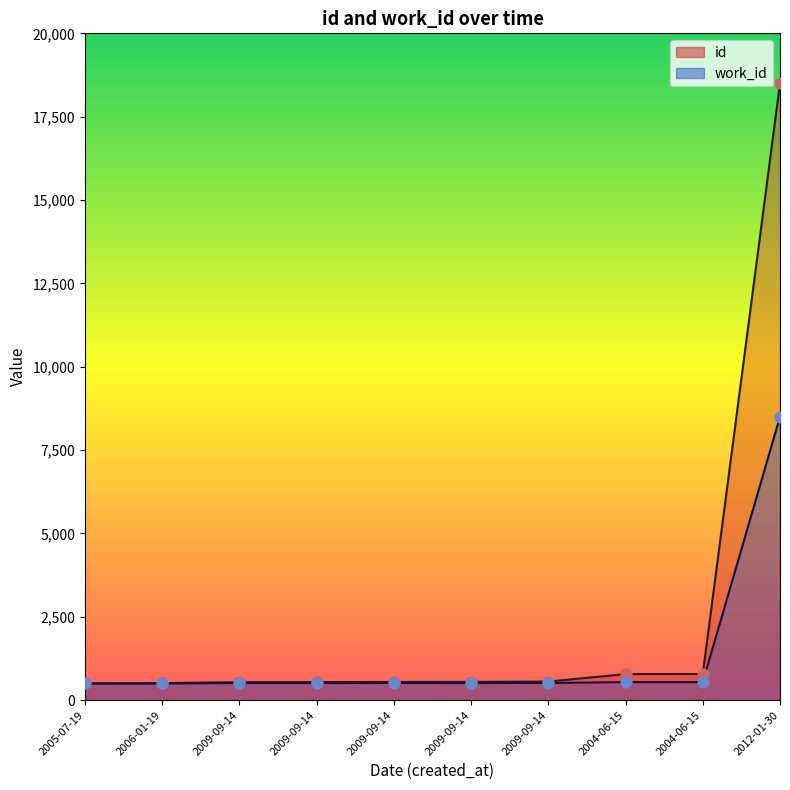

Which series contains the lowest Y value?

id